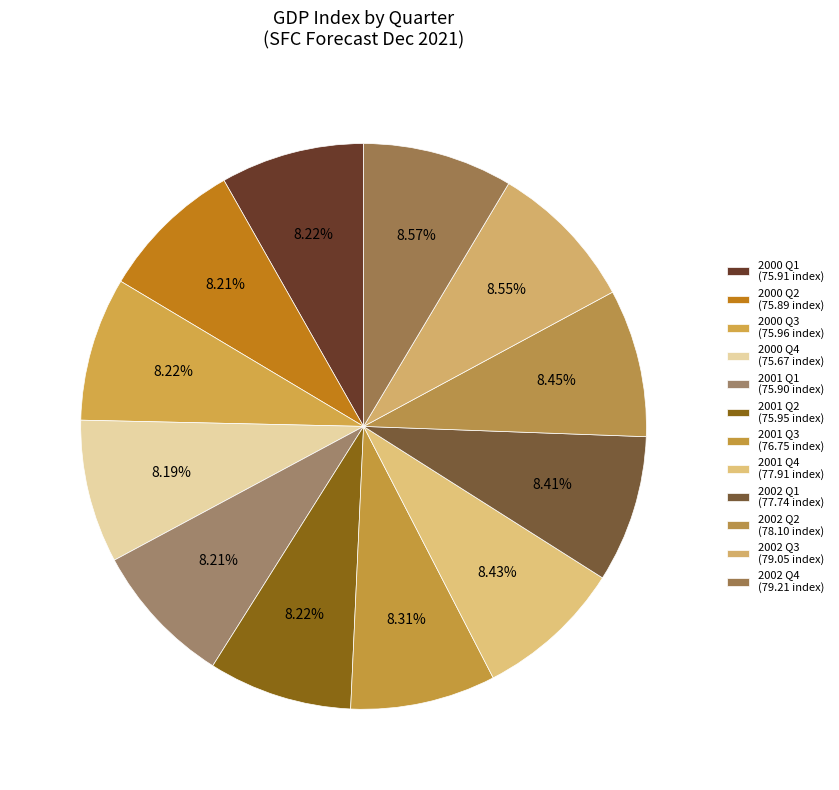

How many segments does this pie chart have?

12